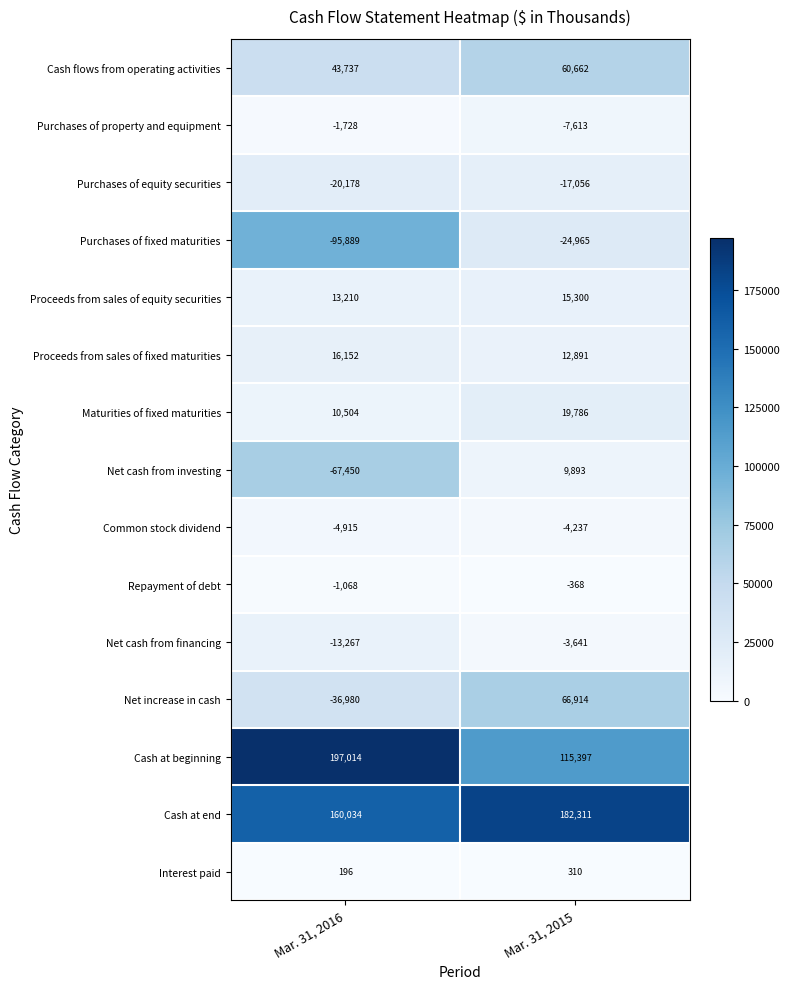

Is it true that Repayment of debt equals -368 at Mar. 31, 2015?

True